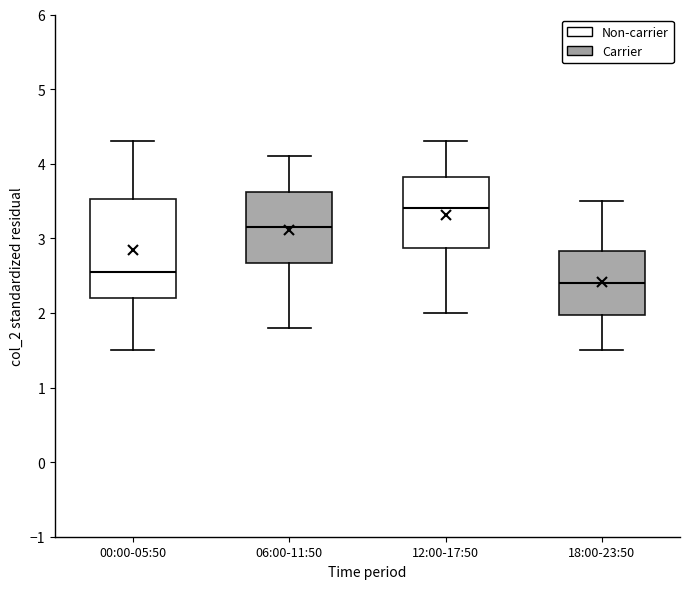

Reading left to right, read every box against the y-axis: the position of its median line, the range the box covers, and the ends of its whiskers. The values are not printed on the chart, so give them approximately, as read against the axis.

00:00-05:50: median 2.6, box 2.2 to 3.5, whiskers 1.5 to 4.3
06:00-11:50: median 3.2, box 2.7 to 3.6, whiskers 1.8 to 4.1
12:00-17:50: median 3.4, box 2.9 to 3.8, whiskers 2.0 to 4.3
18:00-23:50: median 2.4, box 2.0 to 2.8, whiskers 1.5 to 3.5